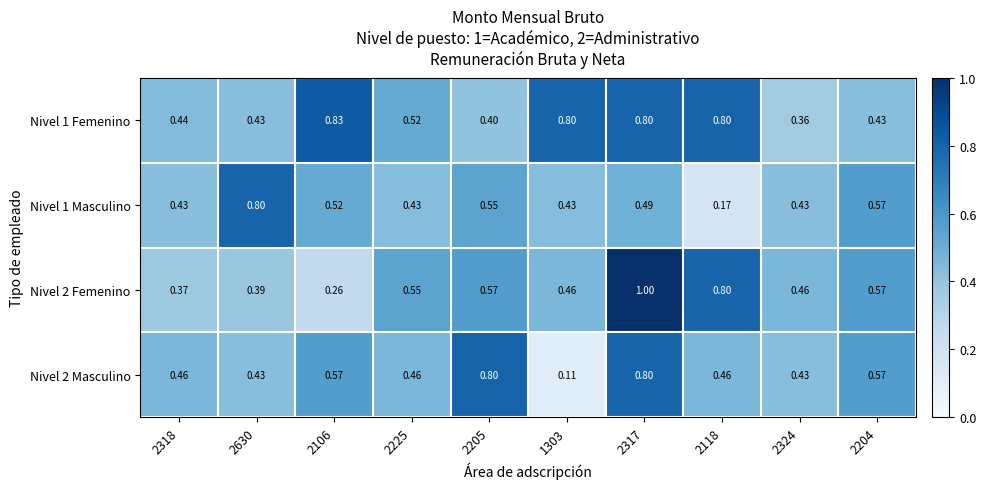

Reading left to right, extract all data points from this chart.

Nivel 1 Femenino: 2318=0.4	2630=0.4	2106=0.8	2225=0.5	2205=0.4	1303=0.8	2317=0.8	2118=0.8	2324=0.4	2204=0.4
Nivel 1 Masculino: 2318=0.4	2630=0.8	2106=0.5	2225=0.4	2205=0.6	1303=0.4	2317=0.5	2118=0.2	2324=0.4	2204=0.6
Nivel 2 Femenino: 2318=0.4	2630=0.4	2106=0.3	2225=0.6	2205=0.6	1303=0.5	2317=1.0	2118=0.8	2324=0.5	2204=0.6
Nivel 2 Masculino: 2318=0.5	2630=0.4	2106=0.6	2225=0.5	2205=0.8	1303=0.1	2317=0.8	2118=0.5	2324=0.4	2204=0.6